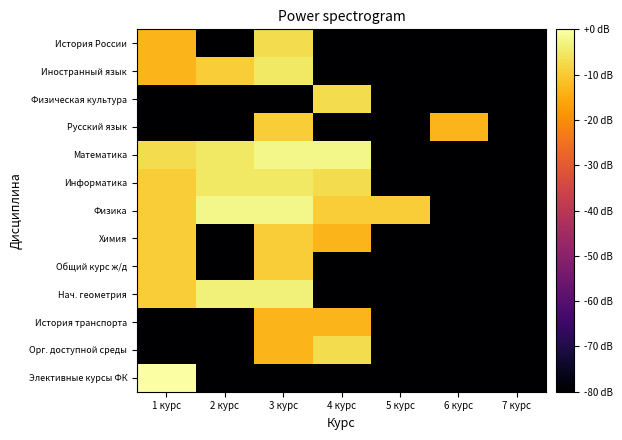

Which category has the highest value across all series?

1 курс